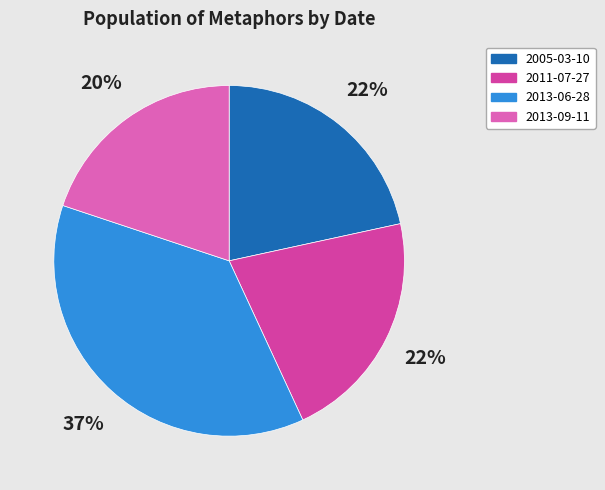

Is it true that 2013-09-11 is 20% of the pie?

True